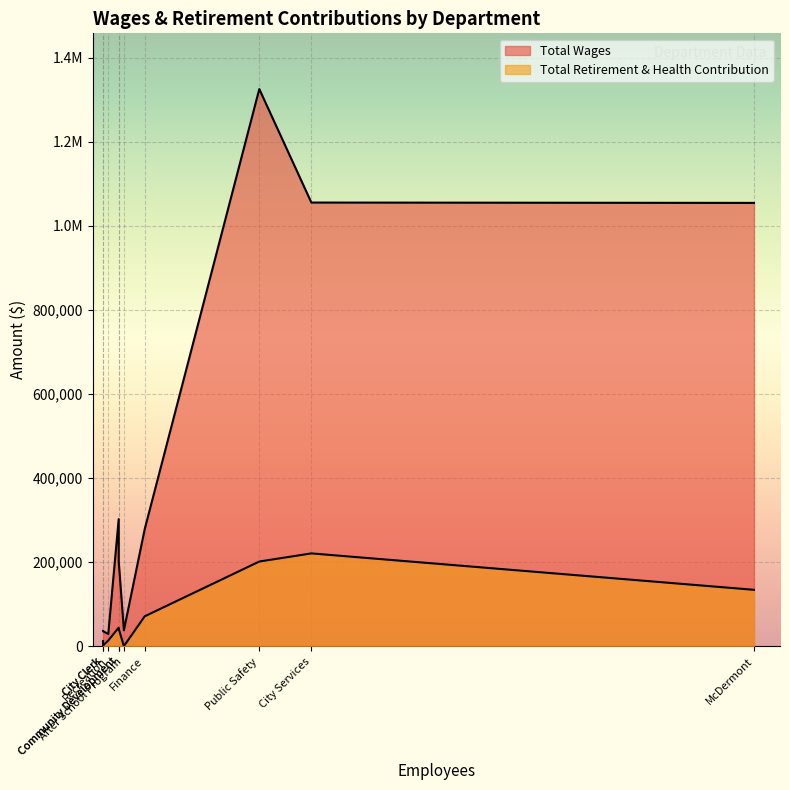

How many values in the Total Wages series are below 278808?

5